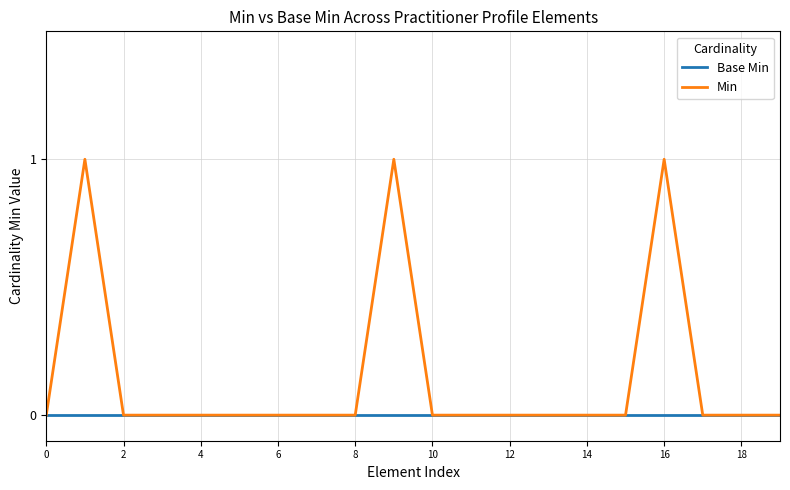

List the series in order of their overall mean, highest first.

Min, Base Min